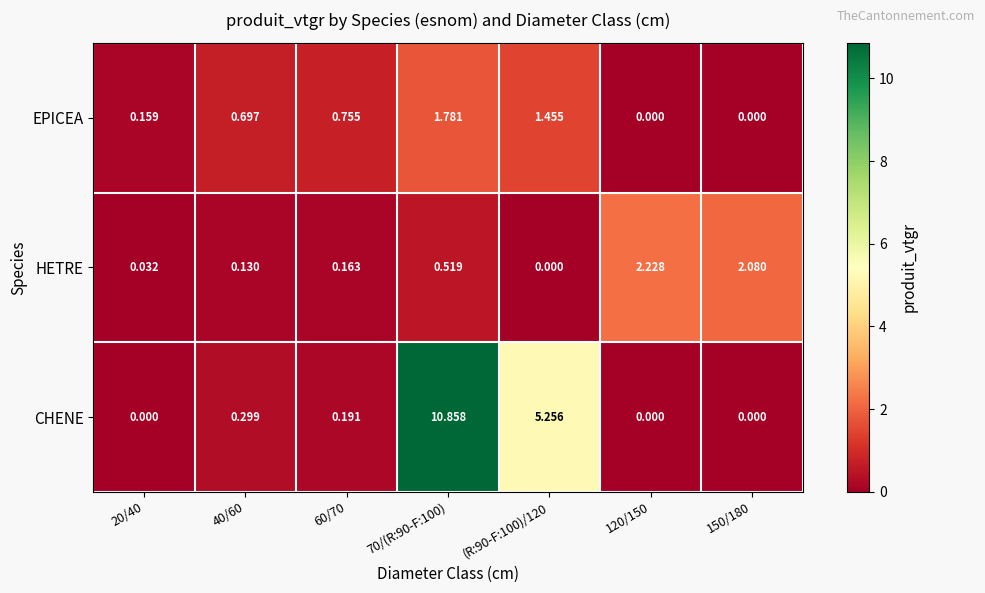

Which series has the widest spread of values?

CHENE